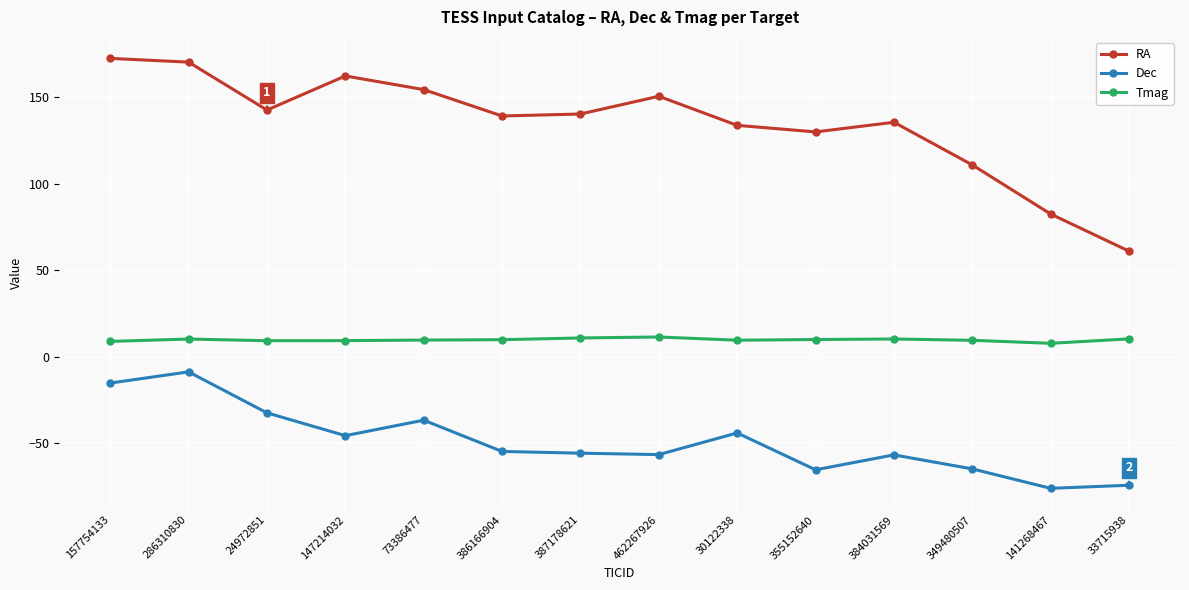

What is the difference between the maximum and second lowest values in the RA series?

90.1